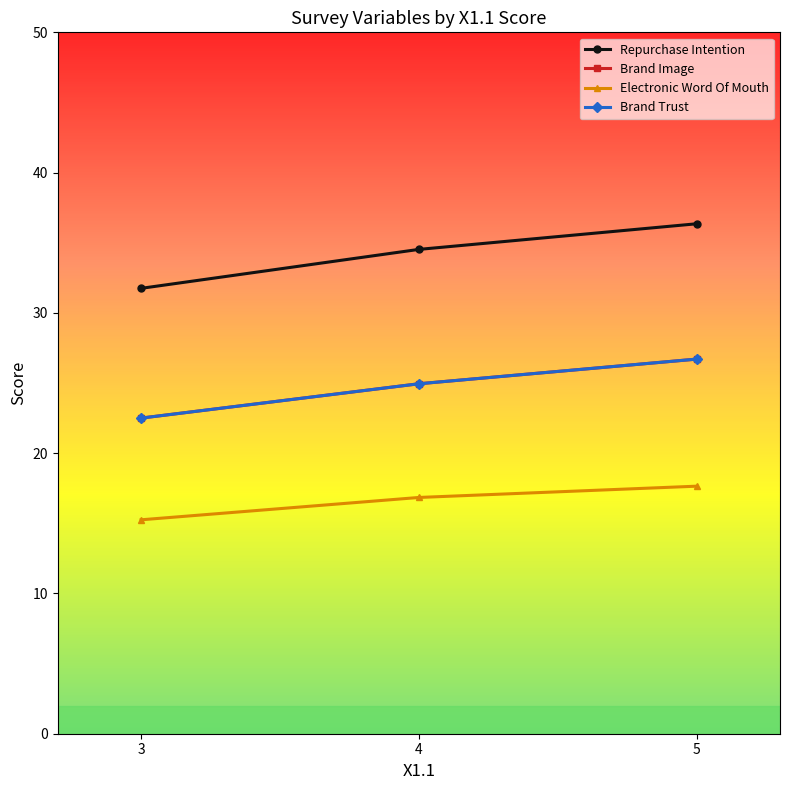

At how many categories does at least one series exceed 25?

3